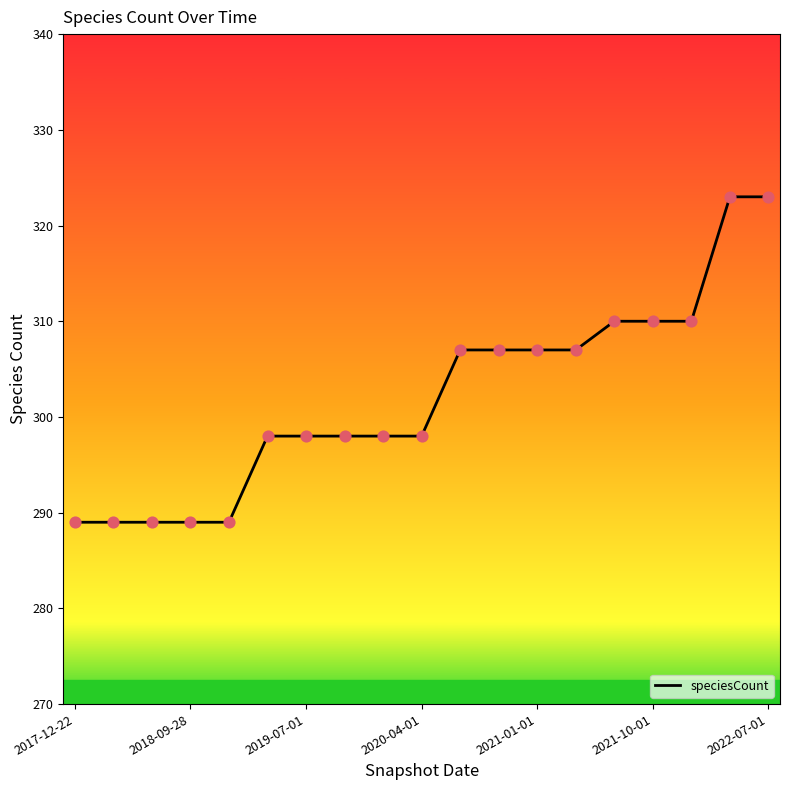

What is the maximum value shown in the chart?

323